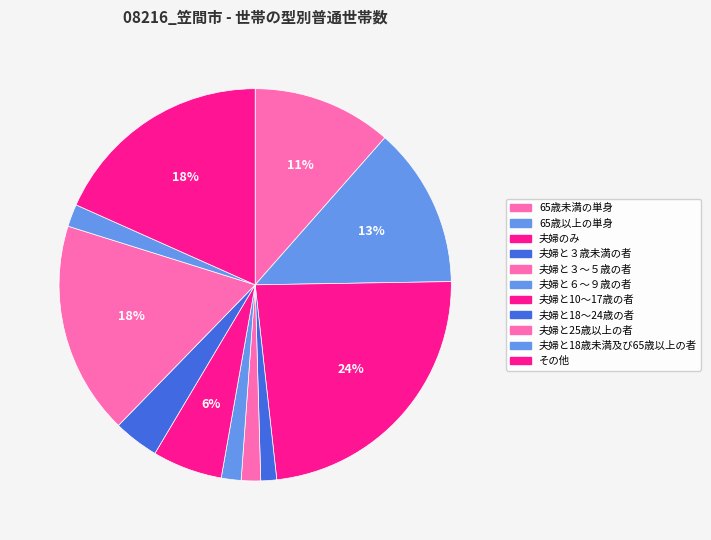

What percentage is the 65歳未満の単身 slice, to the nearest percent?

11%